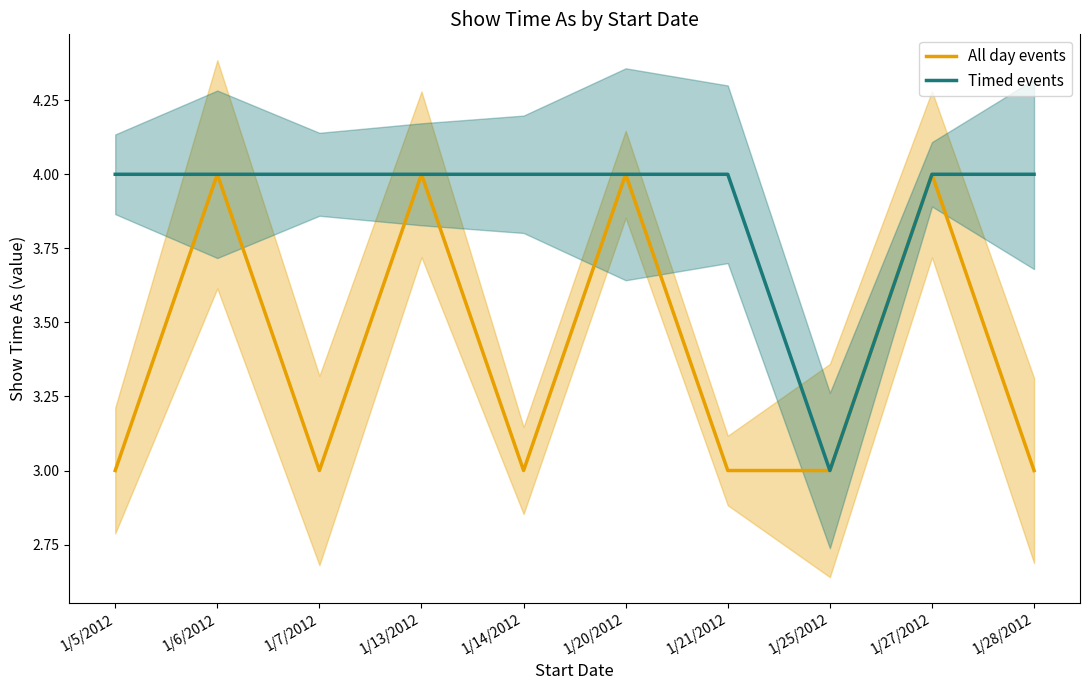

True or false: All day events and Timed events cross at least once.

False